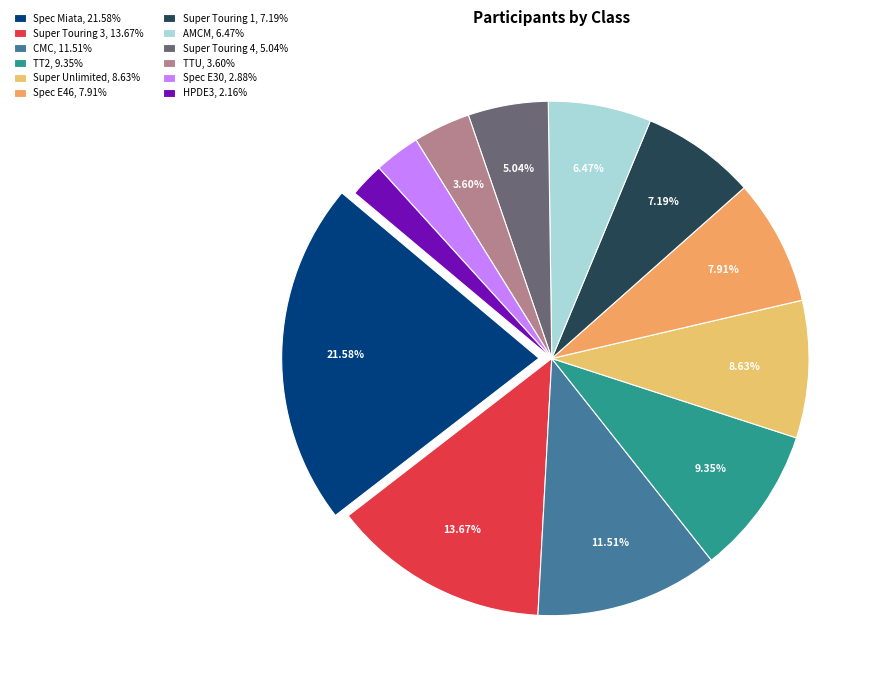

Is it true that Super Touring 1 is 7% of the pie?

True